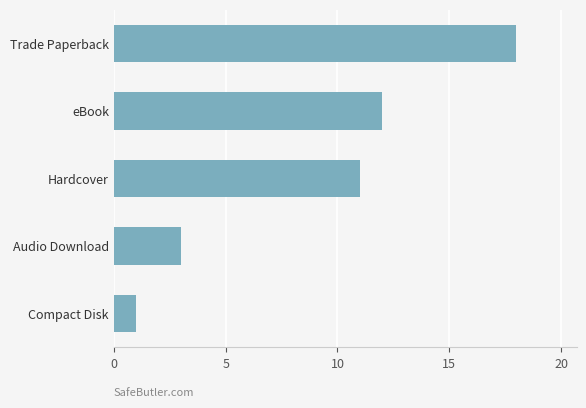

What is the sum of all values?

45